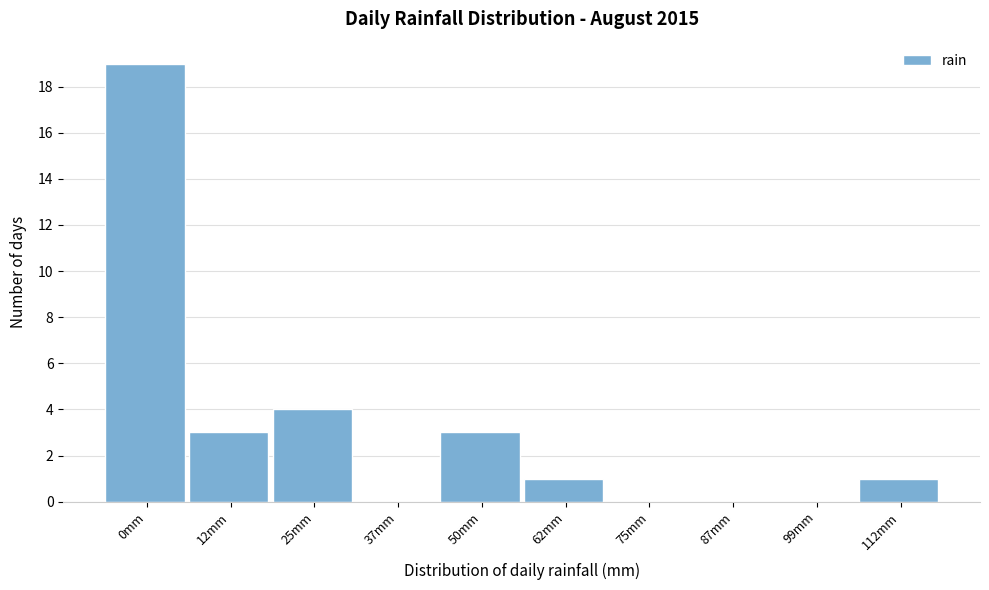

Reading right to left, transcribe all the data shown in this chart.

112mm=1	99mm=0	87mm=0	75mm=0	62mm=1	50mm=3	37mm=0	25mm=4	12mm=3	0mm=19